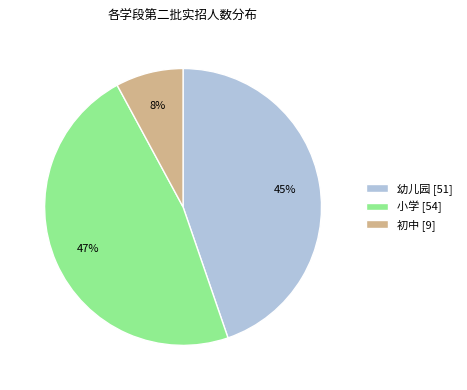

Is there a majority slice in this chart?

No